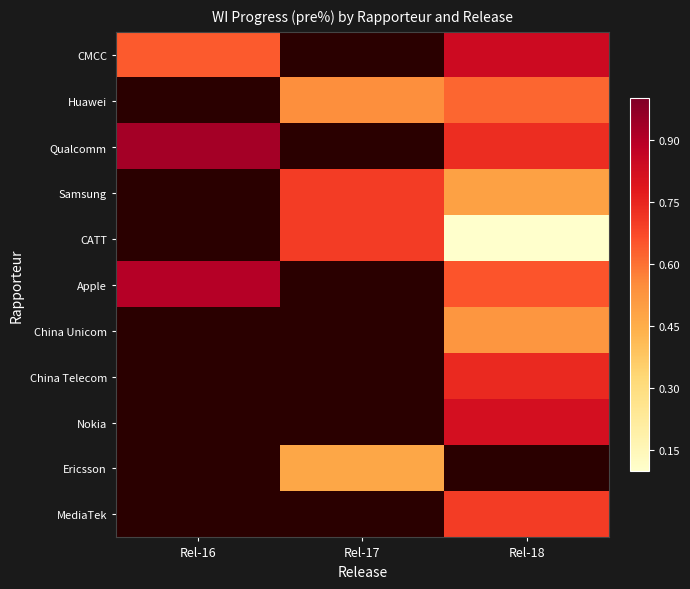

At Rel-17, list the series in order from smallest to largest.

CMCC, Qualcomm, Apple, China Unicom, China Telecom, Nokia, MediaTek, Ericsson, Huawei, Samsung, CATT